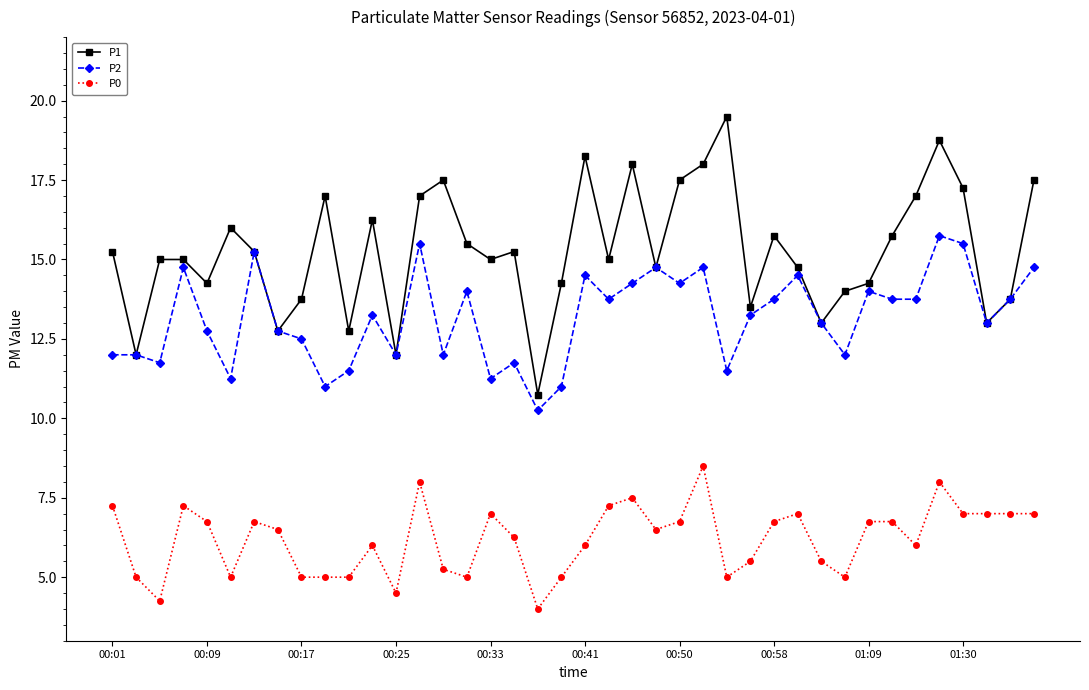

What is the value of the P0 point at the 12th from the left?

6.0